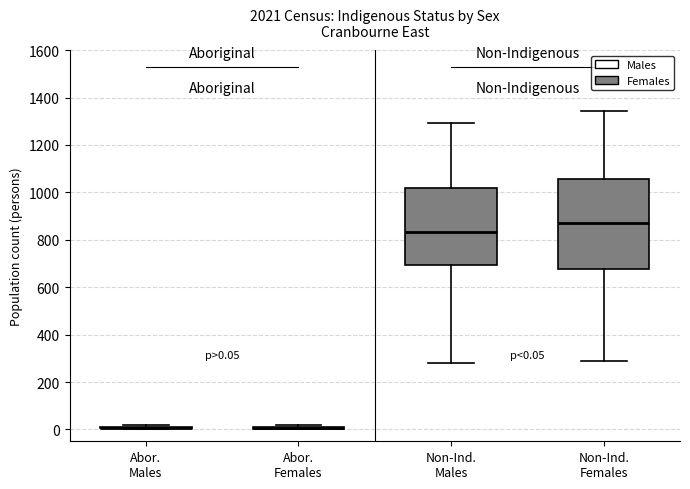

Which box is the tallest, from its lower edge to its upper edge?

Non-Ind. Females